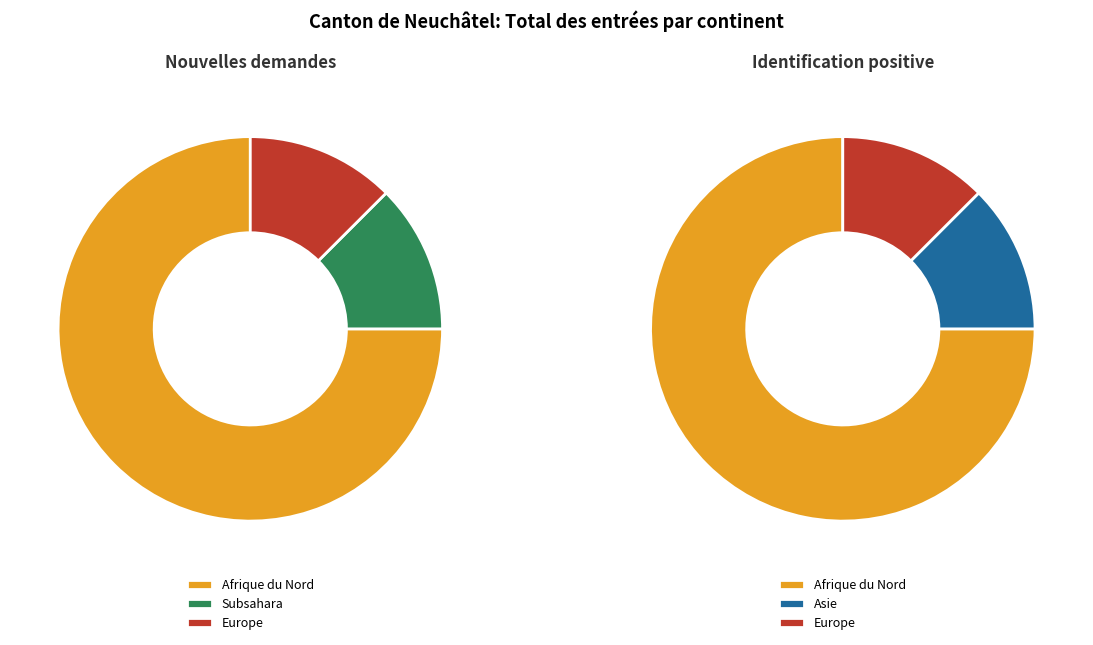

Between Subsahara and Europe, which is larger?

Subsahara